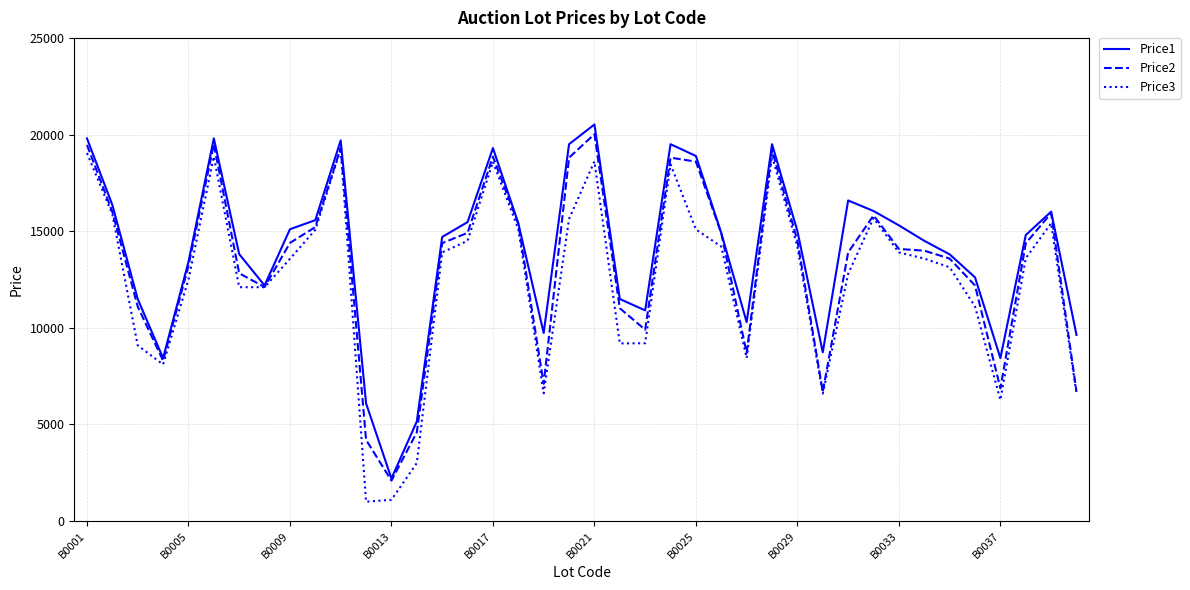

What is the smallest value displayed?

1000